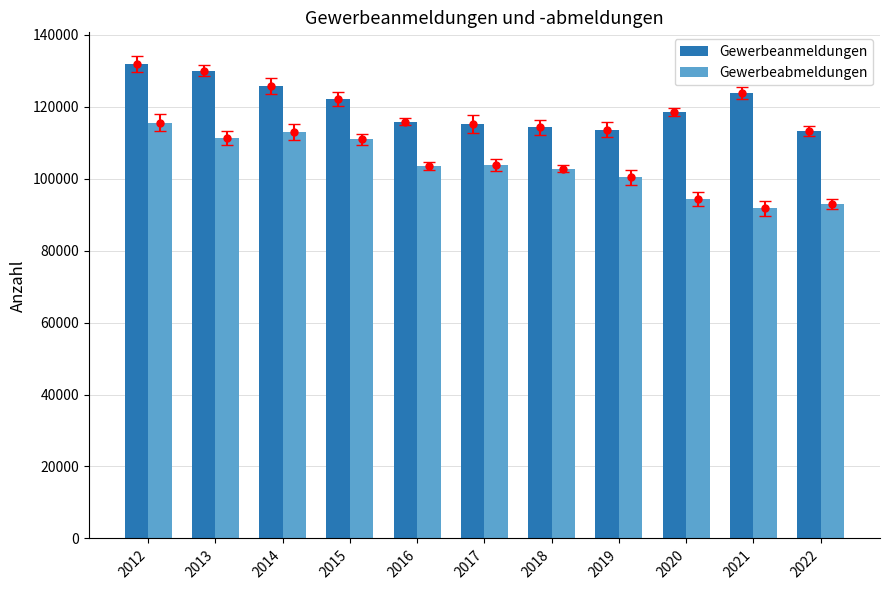

List the series in order of their overall mean, lowest first.

Gewerbeabmeldungen, Gewerbeanmeldungen